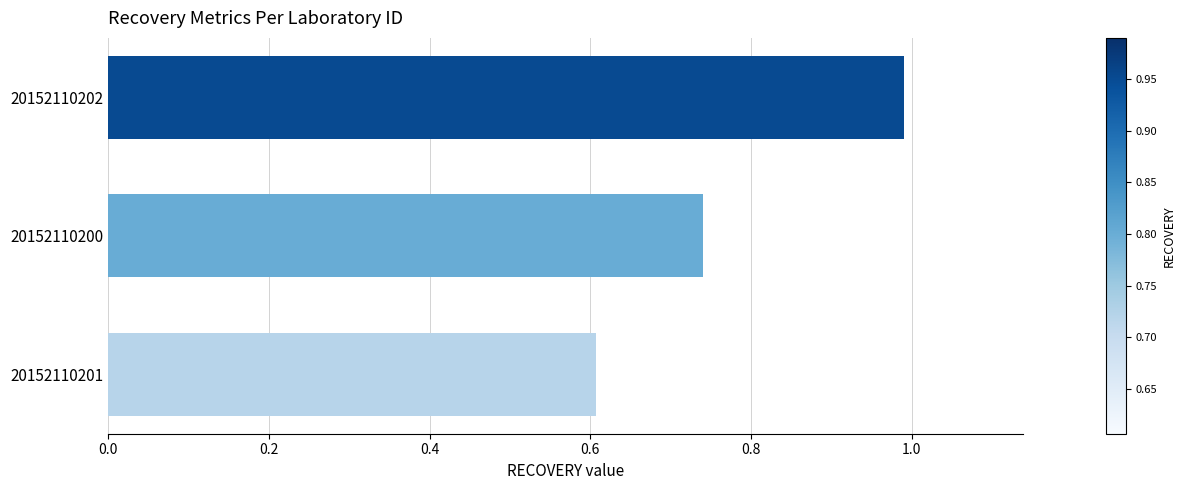

At which category does the chart reach its minimum across all series?

20152110201